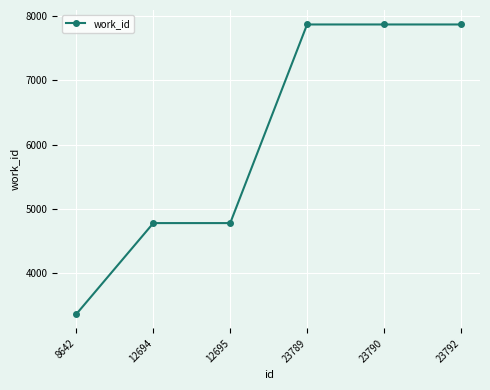

Reading left to right, extract all data points from this chart.

8642=3367	12694=4780	12695=4780	23789=7870	23790=7870	23792=7870